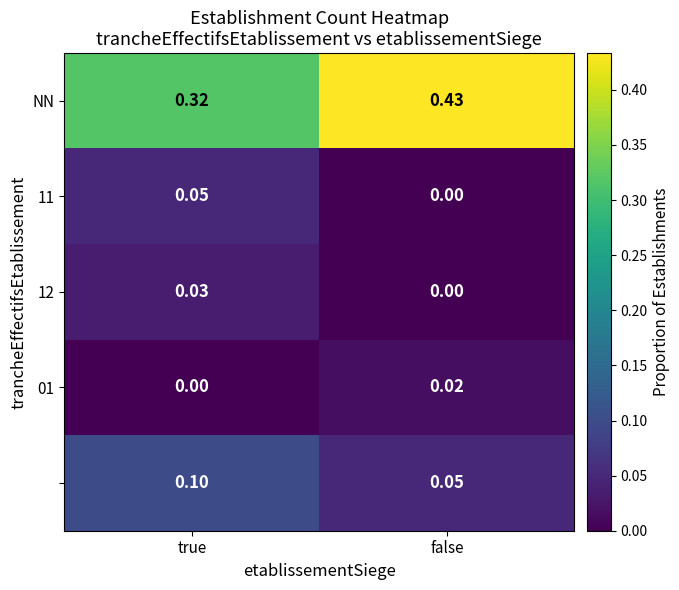

Which series has the largest range (max minus min)?

NN